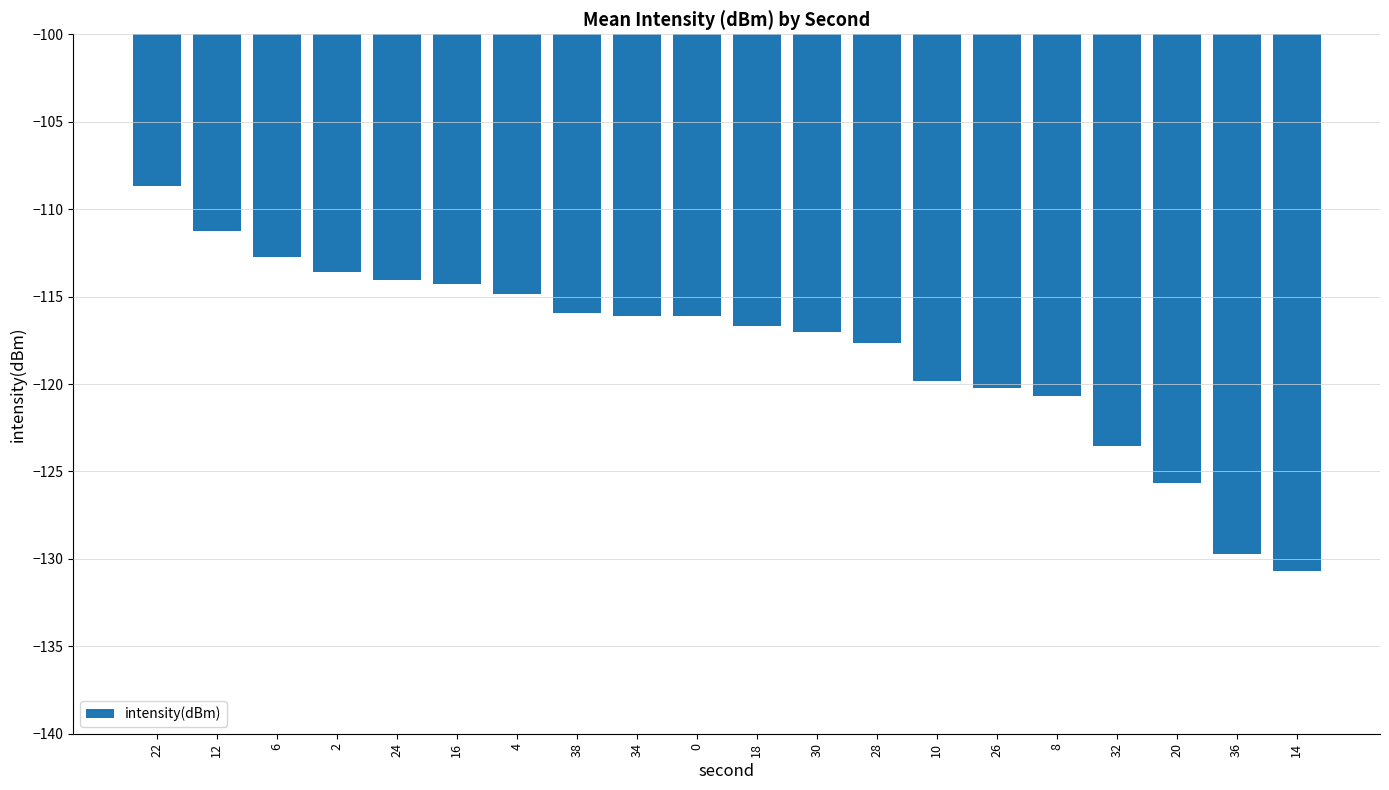

What position from the right is 34?

12